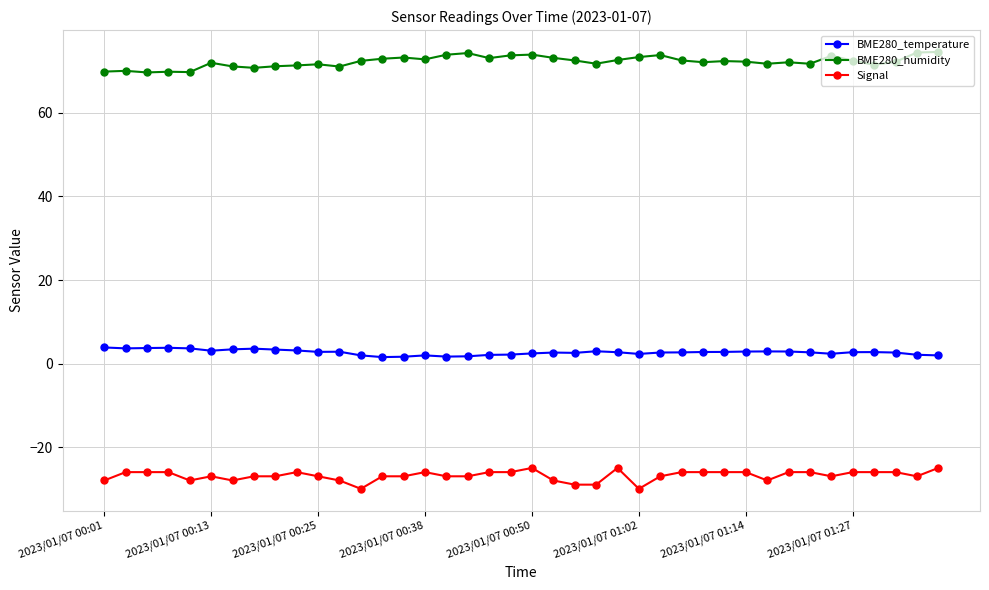

What is the greatest value displayed?

74.6